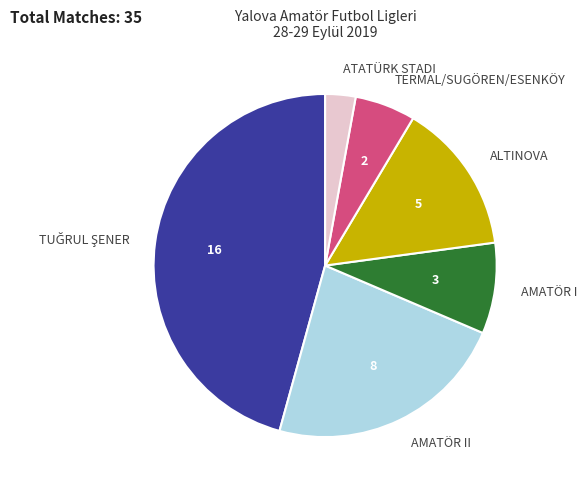

Is it true that TERMAL/SUGÖREN/ESENKÖY is 6% of the pie?

True